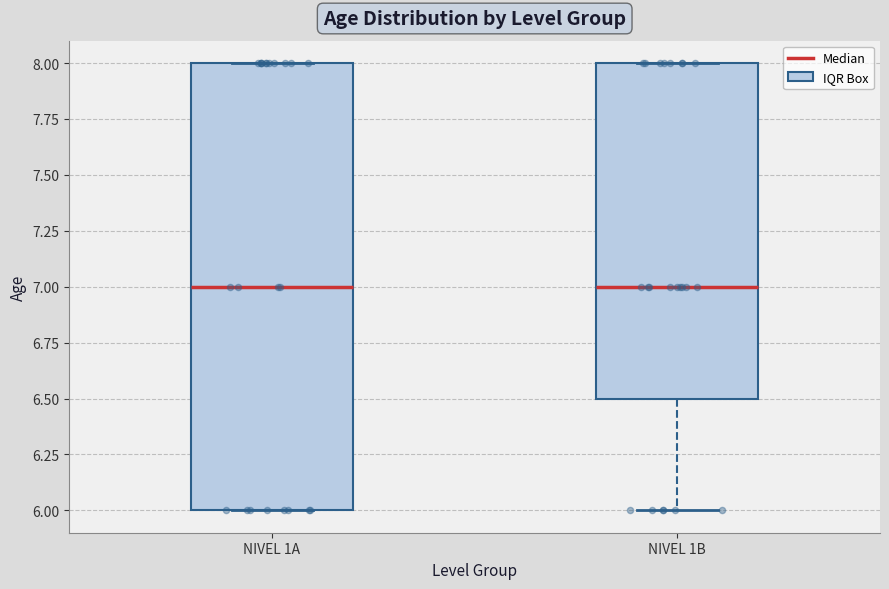

Reading left to right, read every box against the y-axis: the position of its median line, the range the box covers, and the ends of its whiskers. The values are not printed on the chart, so give them approximately, as read against the axis.

NIVEL 1A: median 7.0, box 6.0 to 8.0, whiskers 6.0 to 8.0
NIVEL 1B: median 7.0, box 6.5 to 8.0, whiskers 6.0 to 8.0